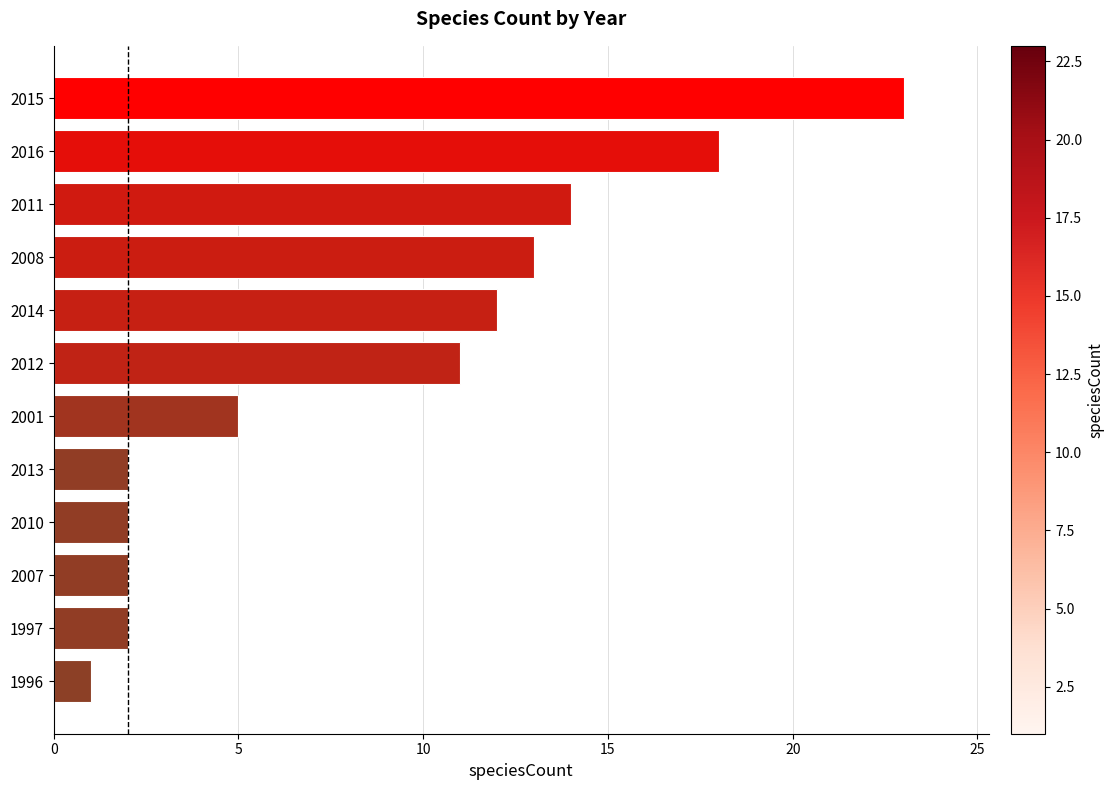

Reading bottom to top, transcribe all the data shown in this chart.

1996=1	1997=2	2007=2	2010=2	2013=2	2001=5	2012=11	2014=12	2008=13	2011=14	2016=18	2015=23